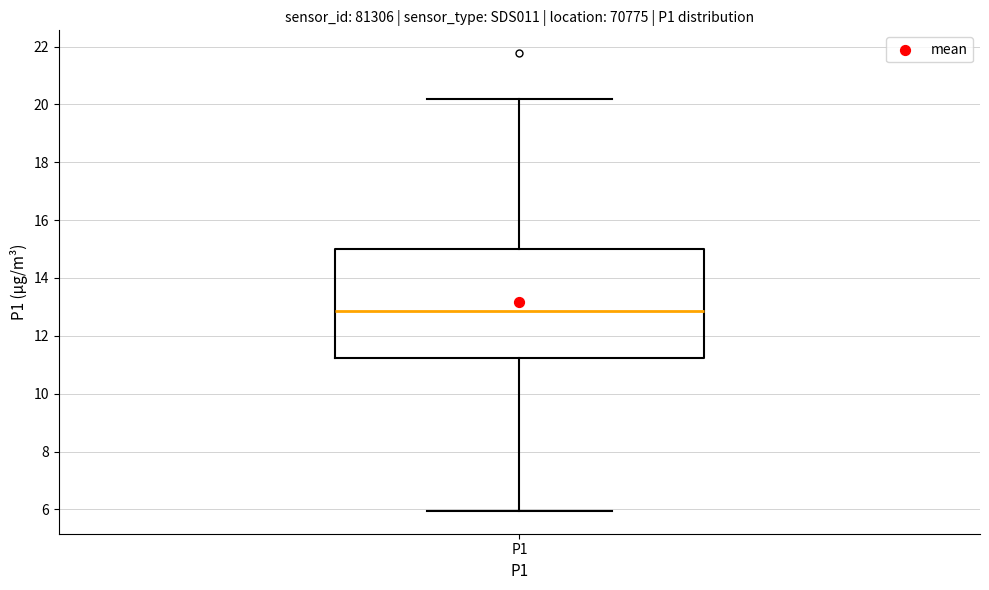

Read this box plot against the y-axis: the position of the median line, the range covered by the box, and the ends of both whiskers. The values are not printed on the chart, so give them approximately, as read against the axis.

median 12.8, box 11.2 to 15.0, whiskers 6.0 to 20.2